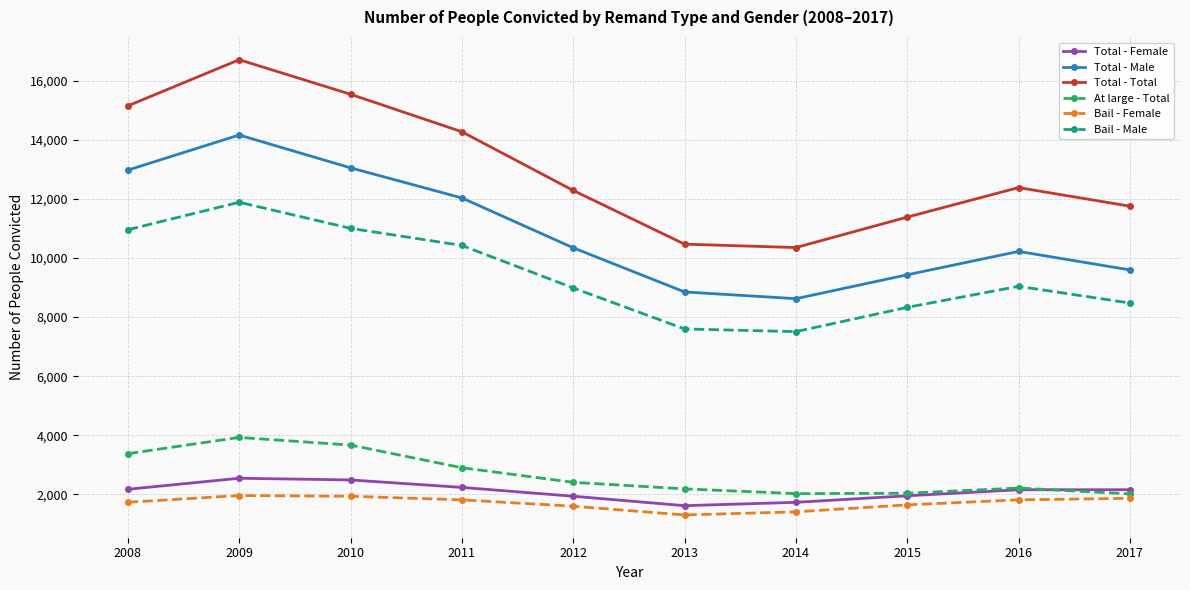

Which series has the widest spread of values?

Total - Total